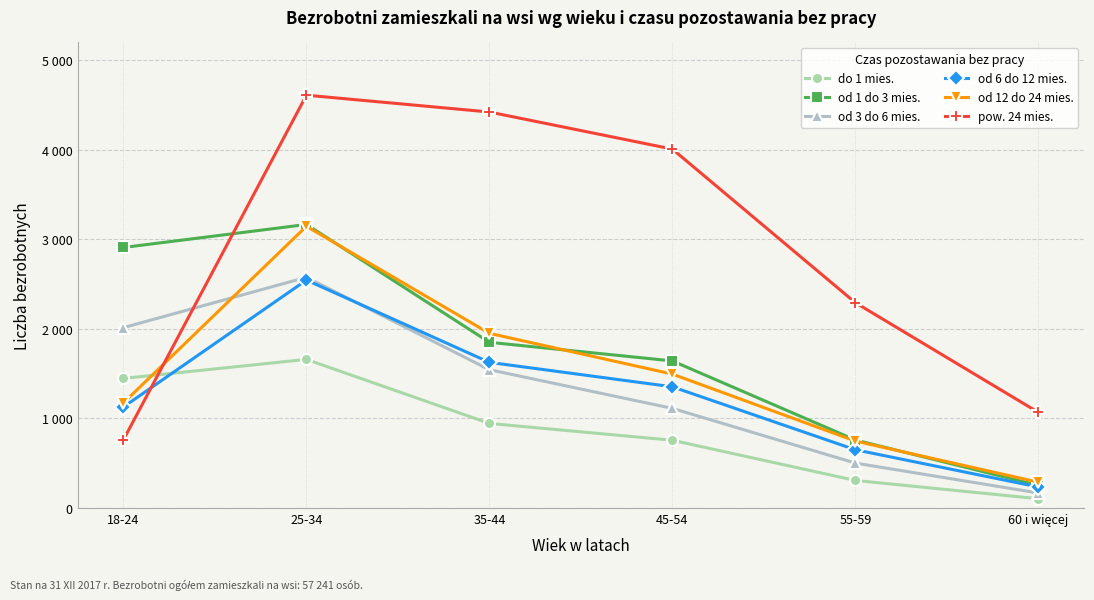

Which series changed the most between 18-24 and 60 i więcej?

od 1 do 3 mies.